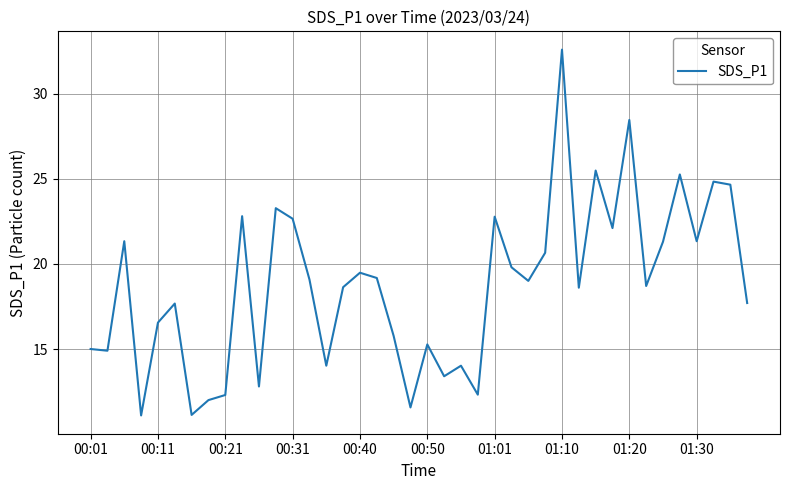

What is the maximum value shown in the chart?

32.6